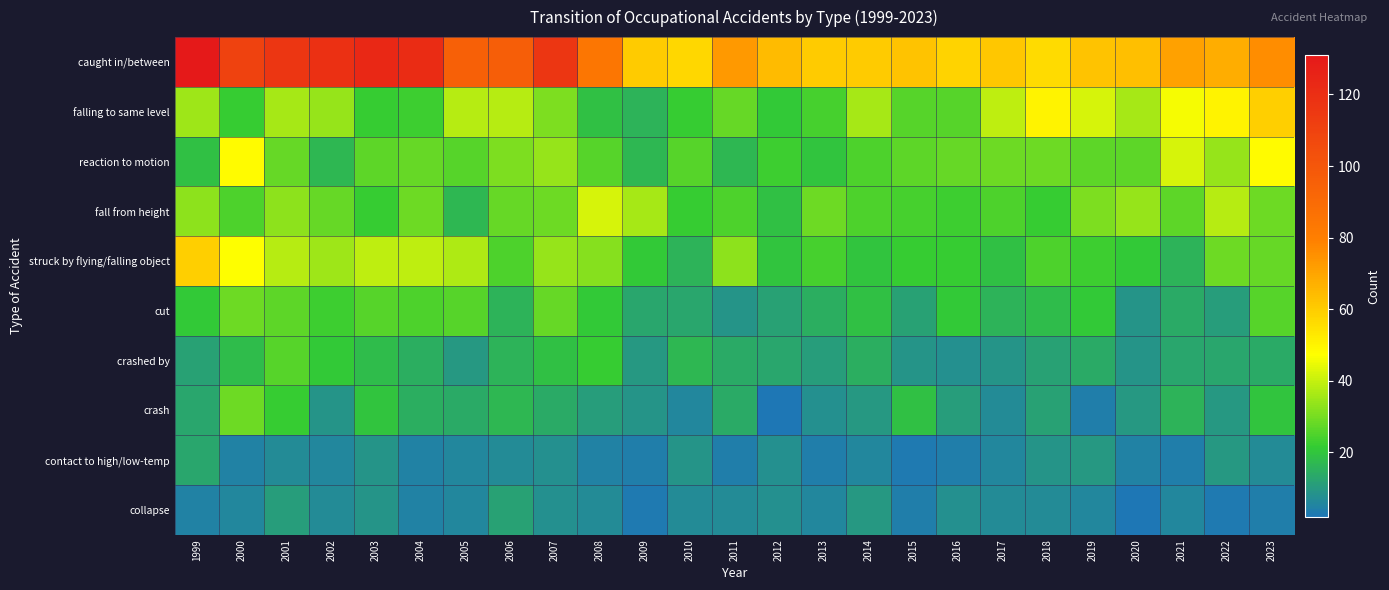

What is the total value across all series at 2023?

311